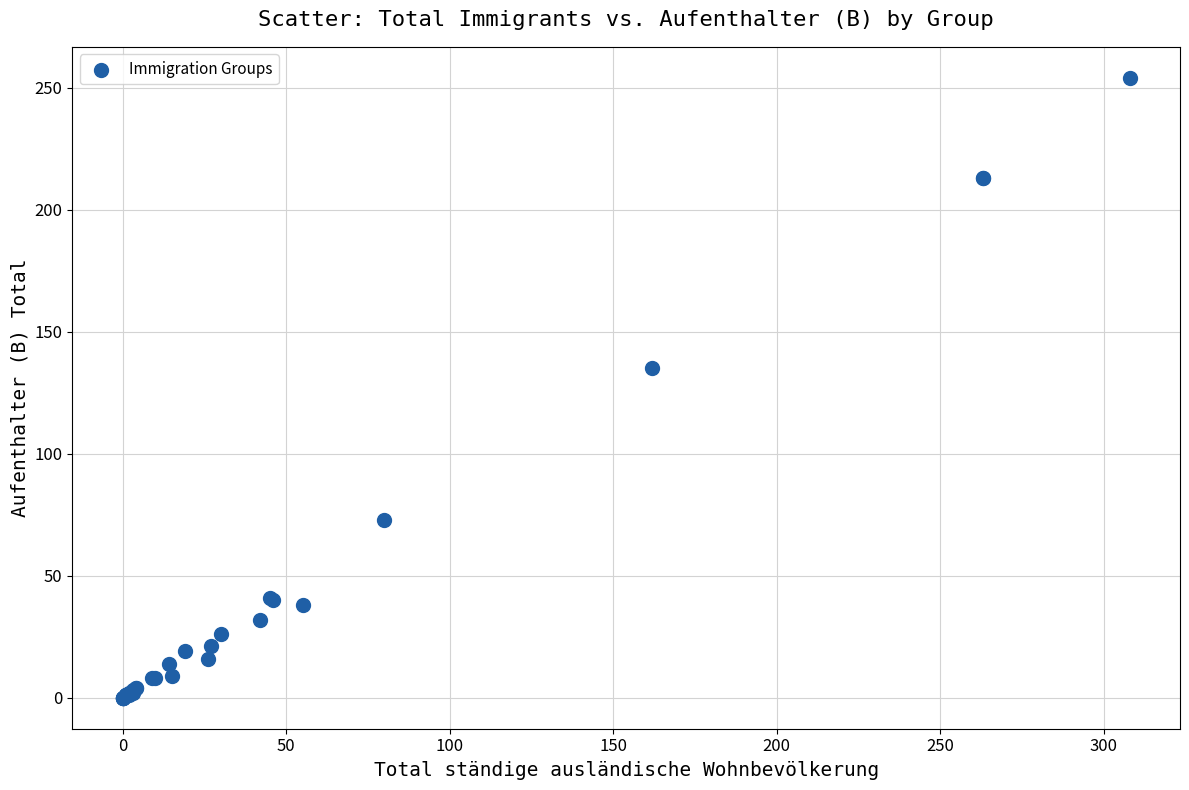

What Y value in the scatter plot is closest to 127?

135